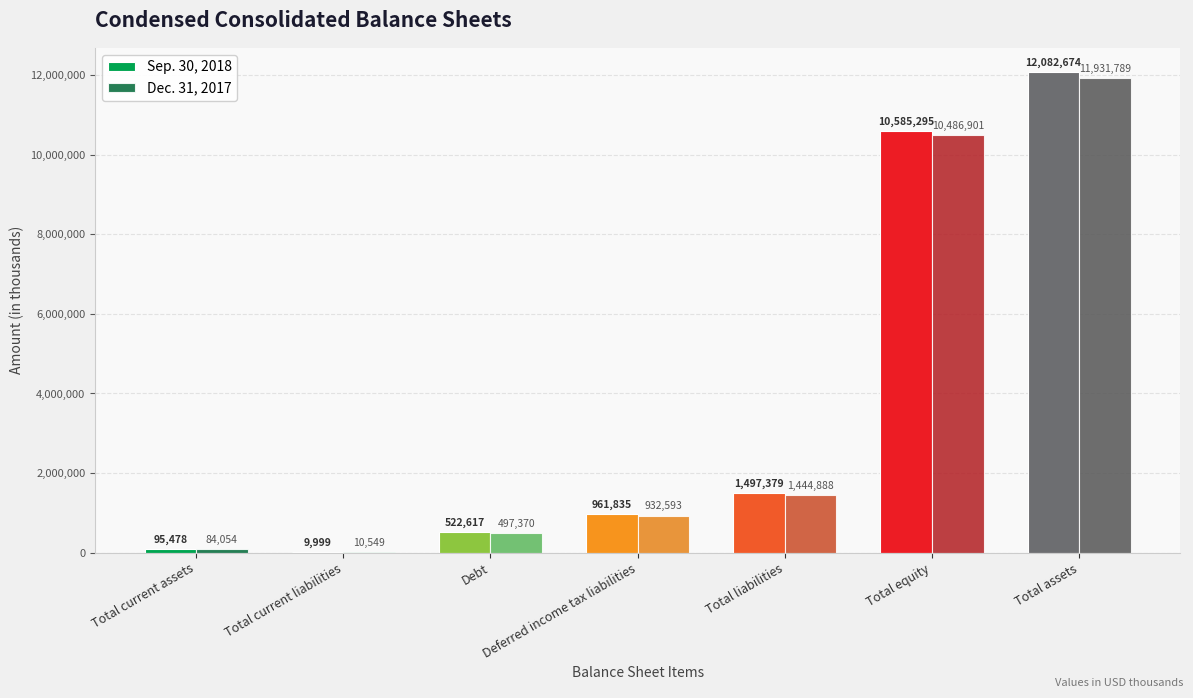

At which label does Dec. 31, 2017 reach its peak?

Total assets